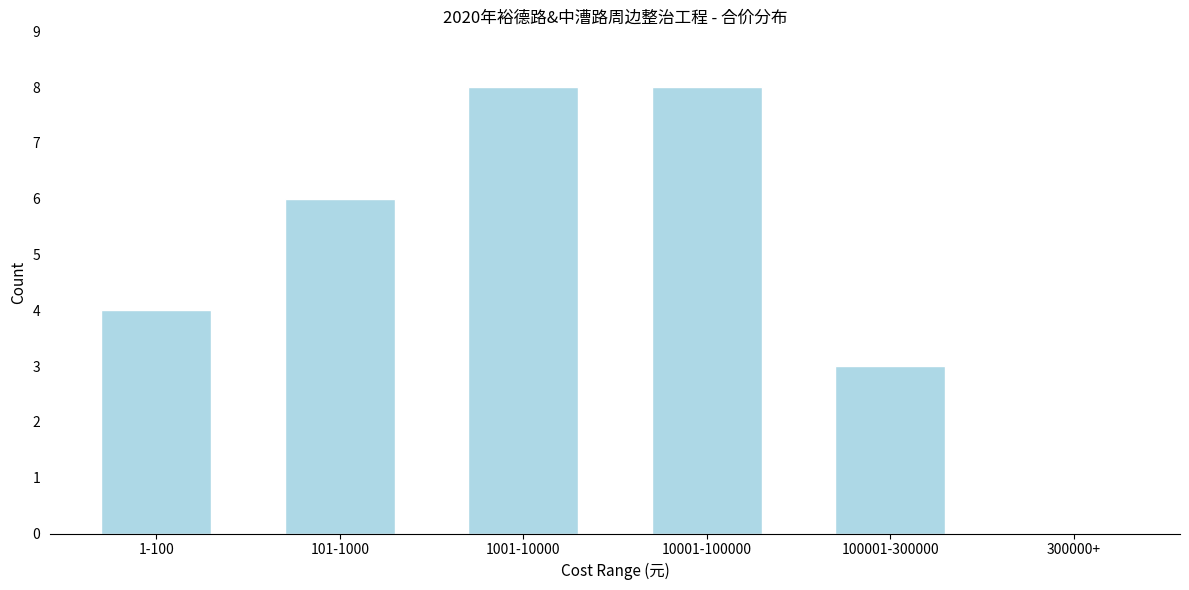

Reading left to right, what are all the values shown in this chart?

1-100=4	101-1000=6	1001-10000=8	10001-100000=8	100001-300000=3	300000+=0